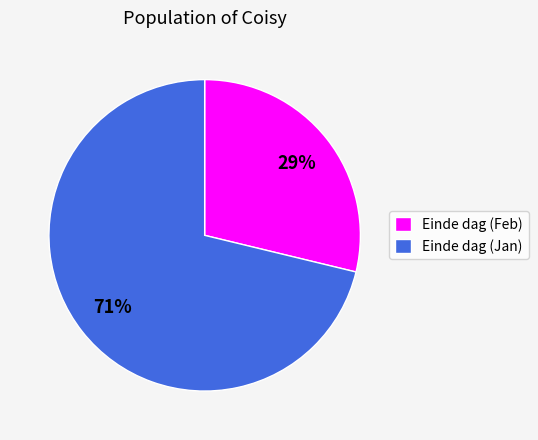

Rank the categories by value from highest to lowest.

Einde dag (Jan), Einde dag (Feb)